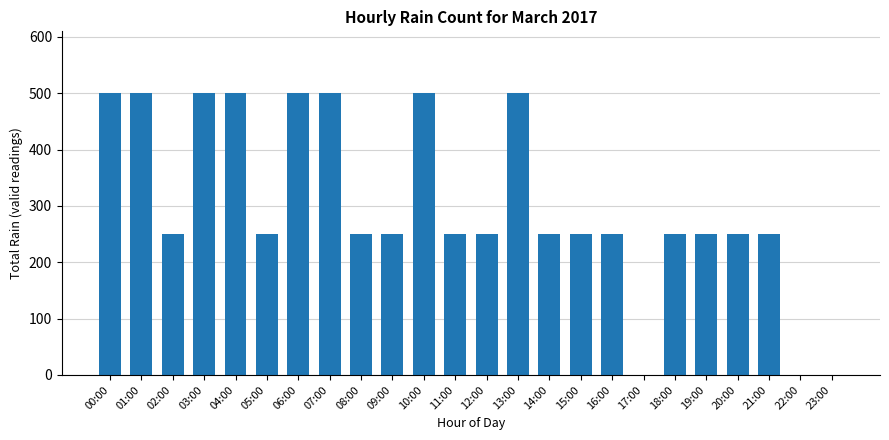

How many data points does each series have?

24